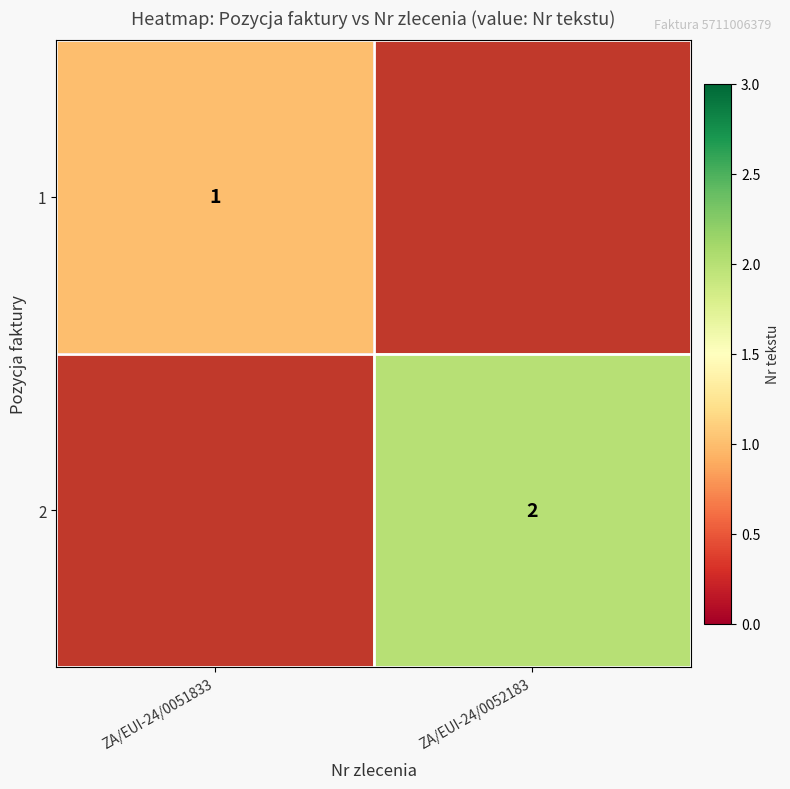

The value of 1 at ZA/EUI-24/0051833 is 0.4. True or false?

False